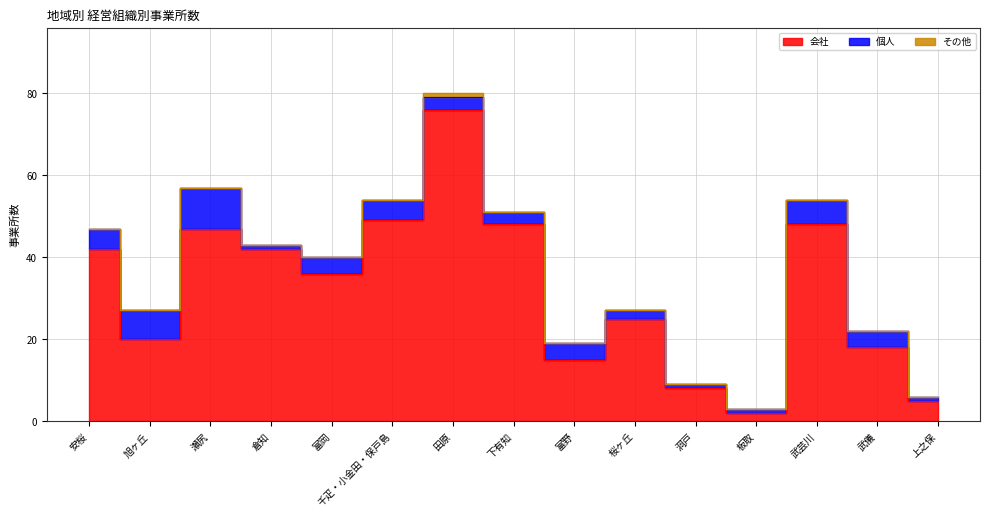

True or false: その他 and 個人 intersect in this chart.

False